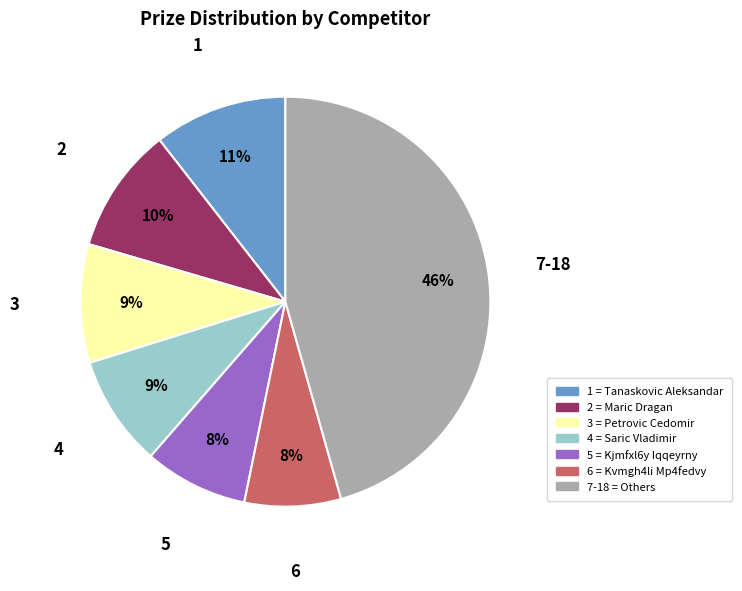

To the nearest percent, what is the average slice percentage?

14%